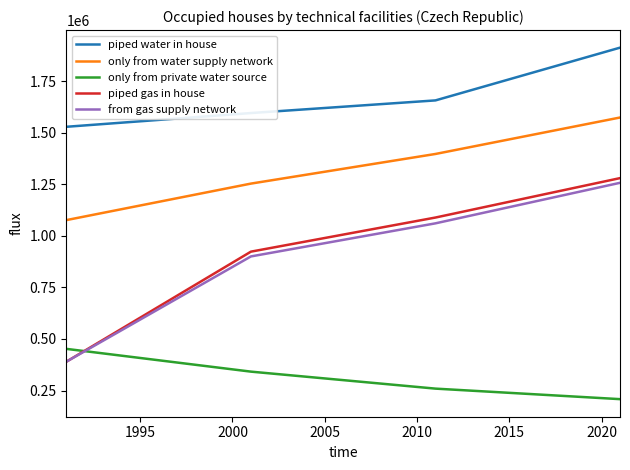

How many intersections are there between piped gas in house and only from private water source?

1